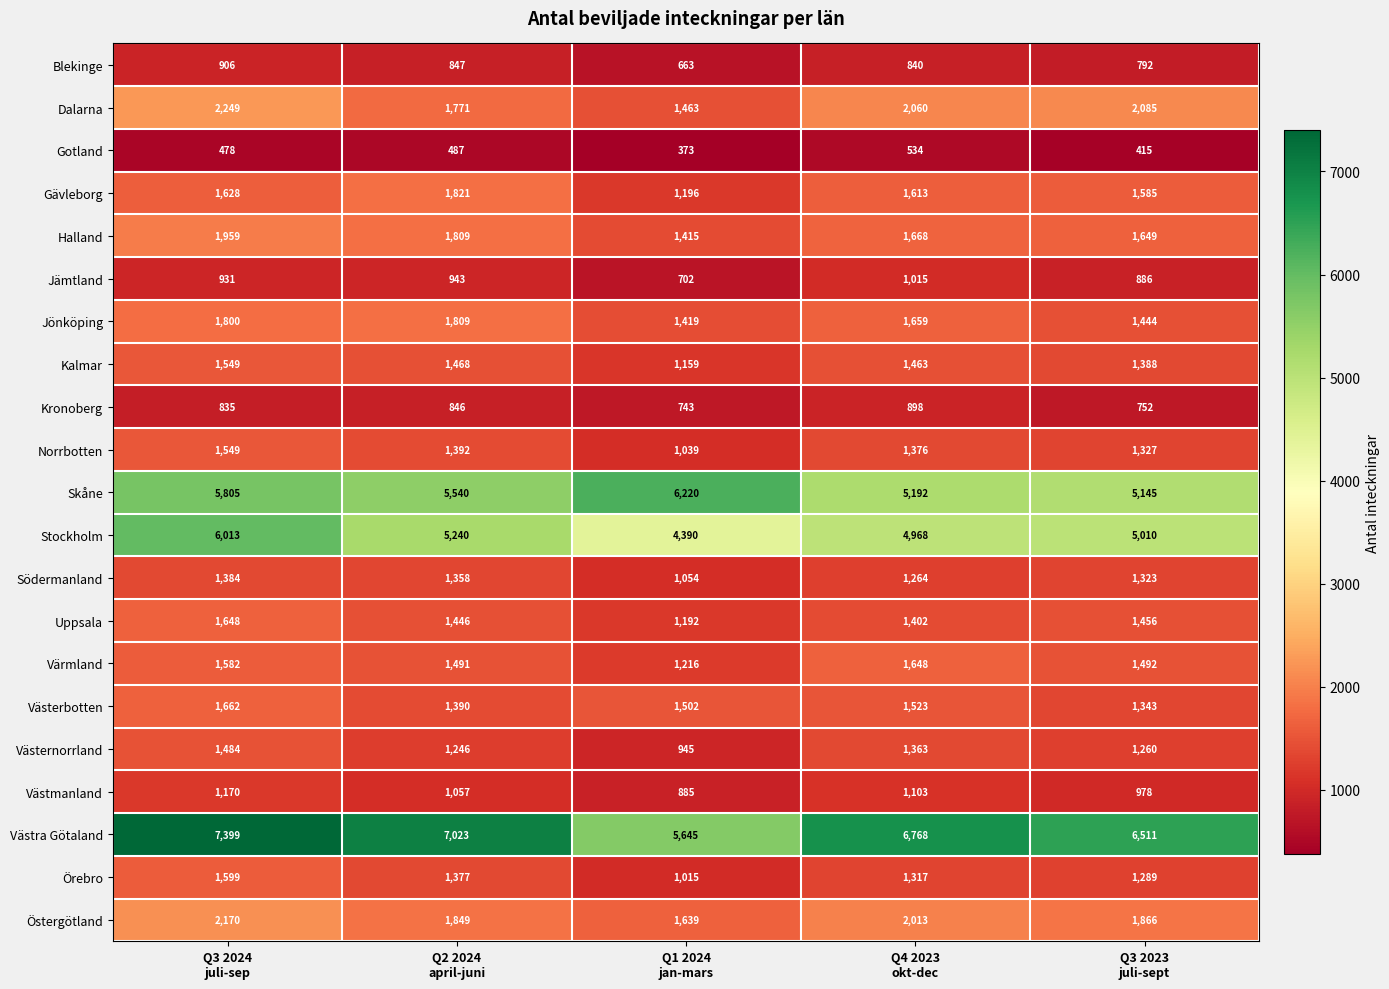

What is the difference between the maximum and minimum values in the Uppsala series?

456